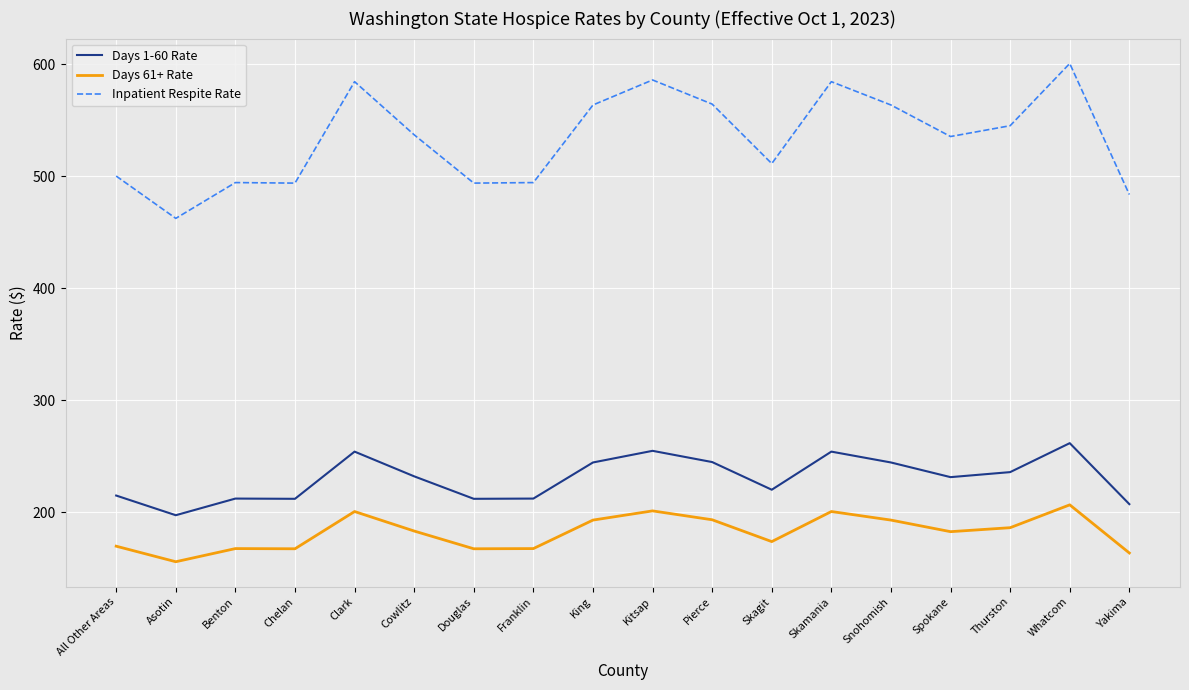

True or false: Days 1-60 Rate and Inpatient Respite Rate intersect in this chart.

False